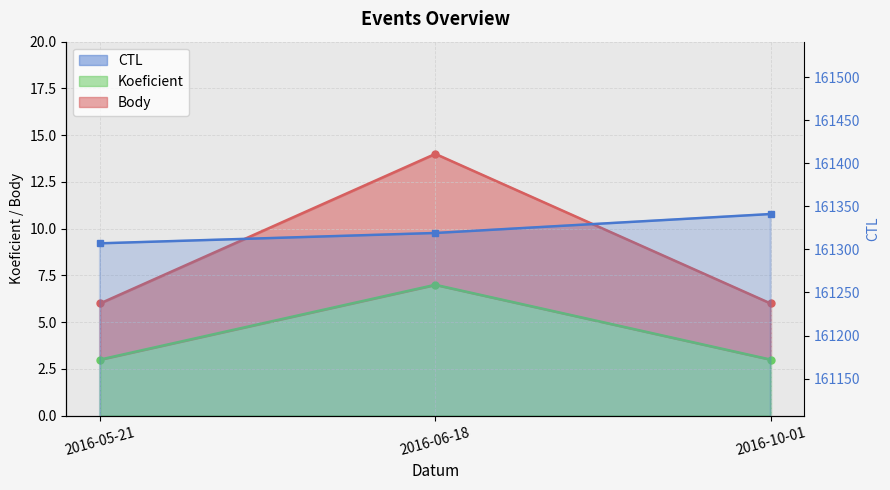

Reading left to right, extract all data points from this chart.

CTL: 161307	161319	161341
Koeficient: 3	7	3
Body: 6	14	6